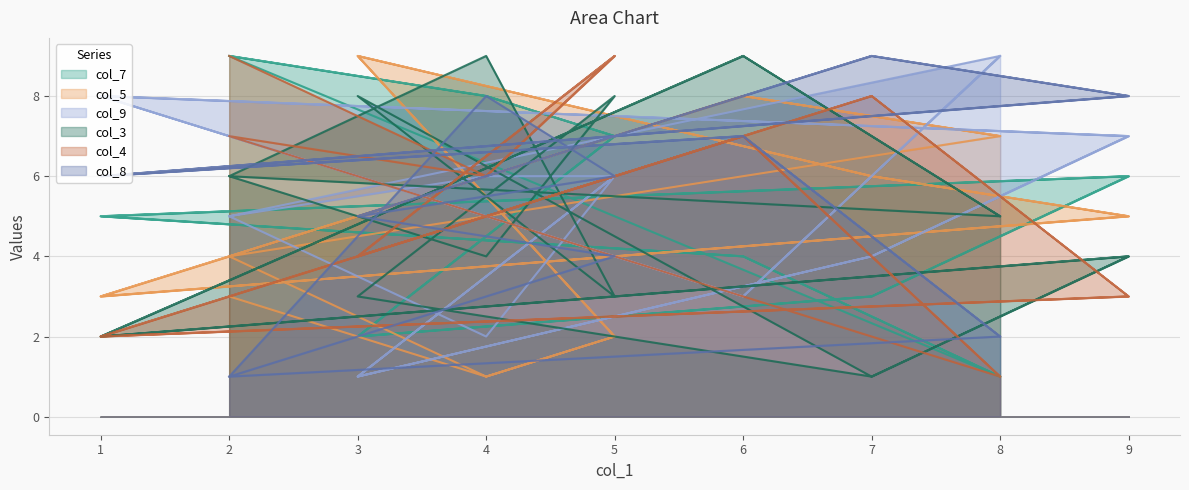

How many times do col_3 and col_7 cross each other?

9